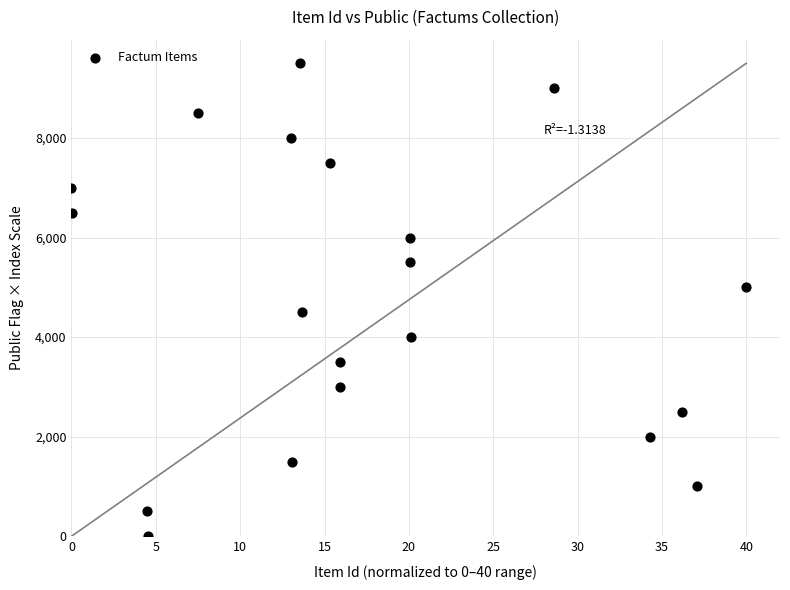

Count the number of points in this scatter plot.

20